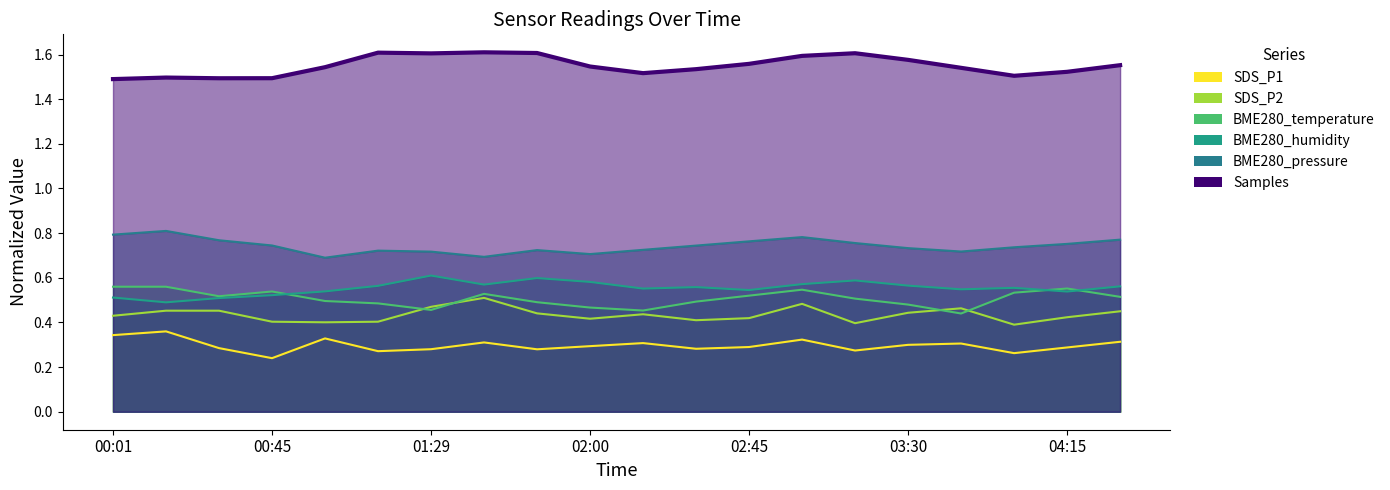

Count the SDS_P1 values in the range 0 to 1.

20